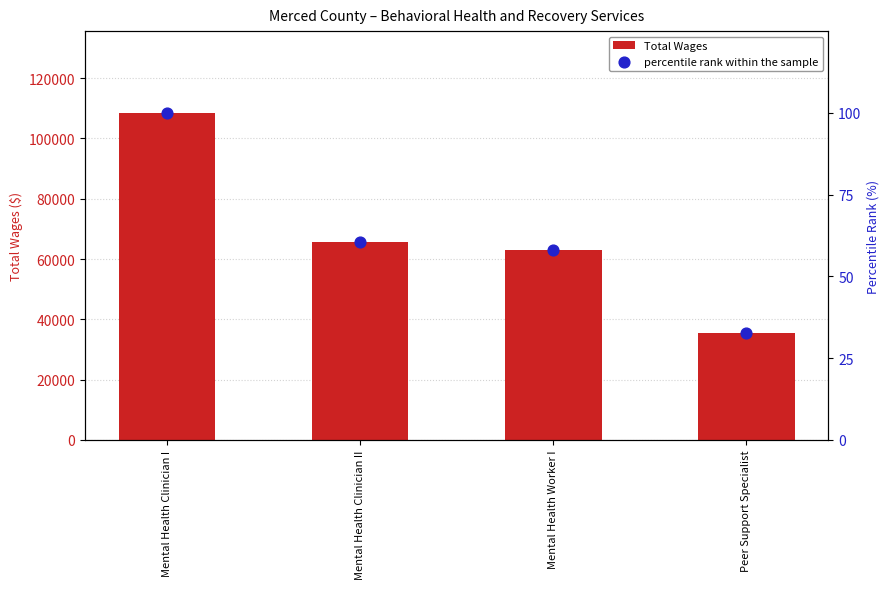

At which category is the sum across all series the highest?

Mental Health Clinician I